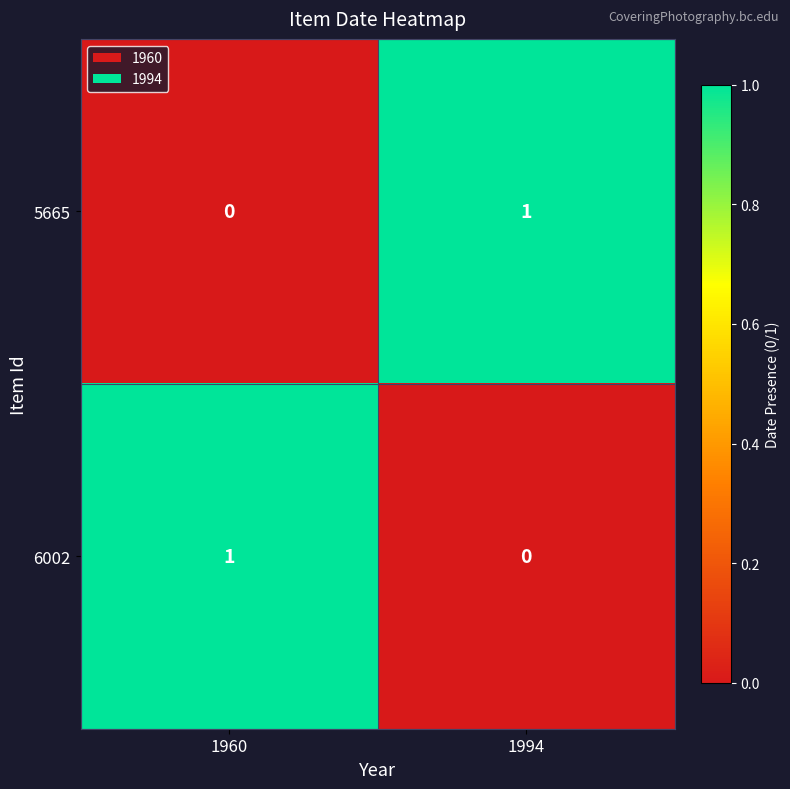

Is the value of 6002 at 1960 greater than the value of 5665 at 1960?

Yes